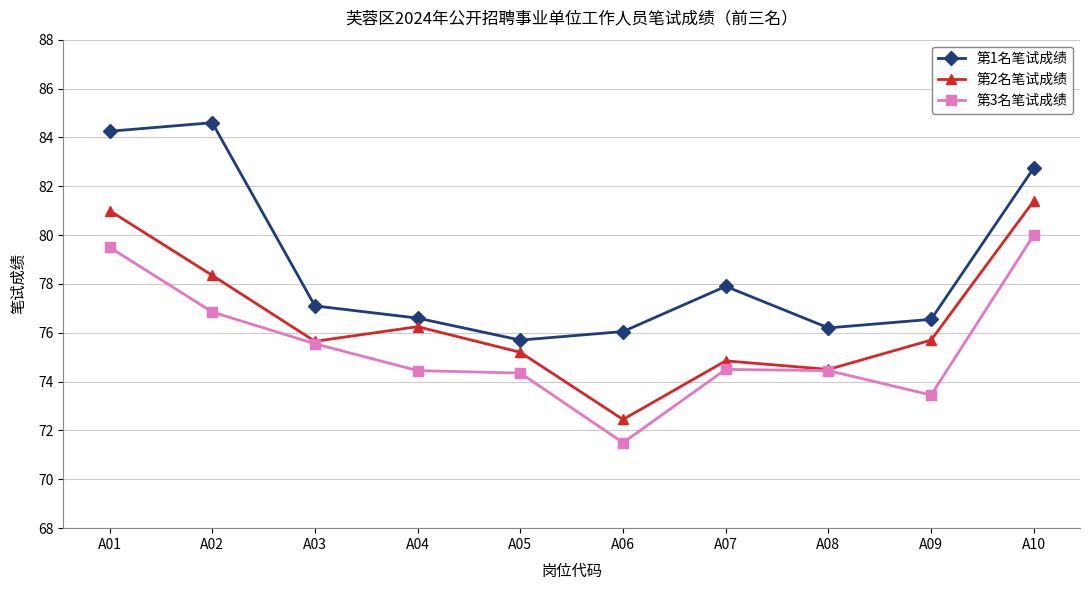

Which series changed the most between A06 and A08?

第3名笔试成绩